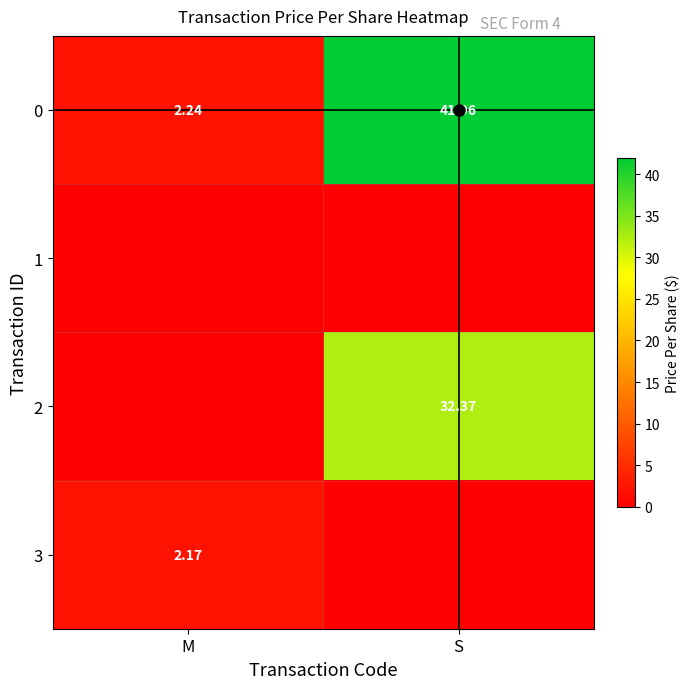

At which label is 0 closest to 22?

M